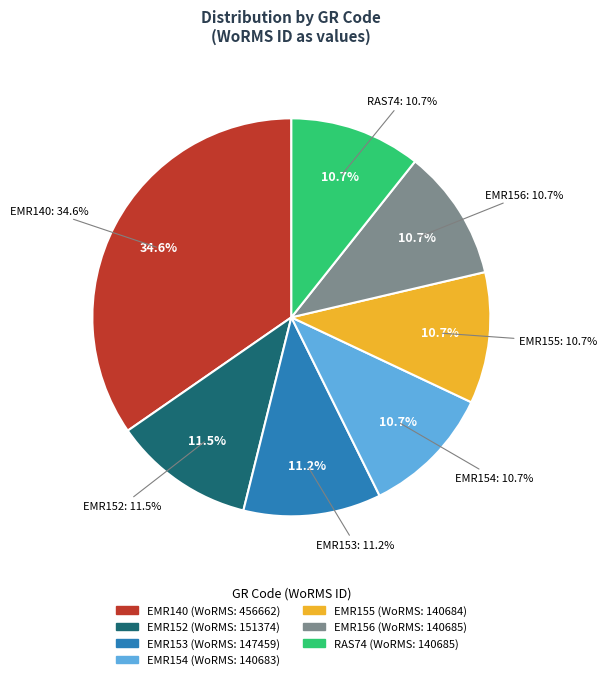

Count the number of slices in the pie.

7